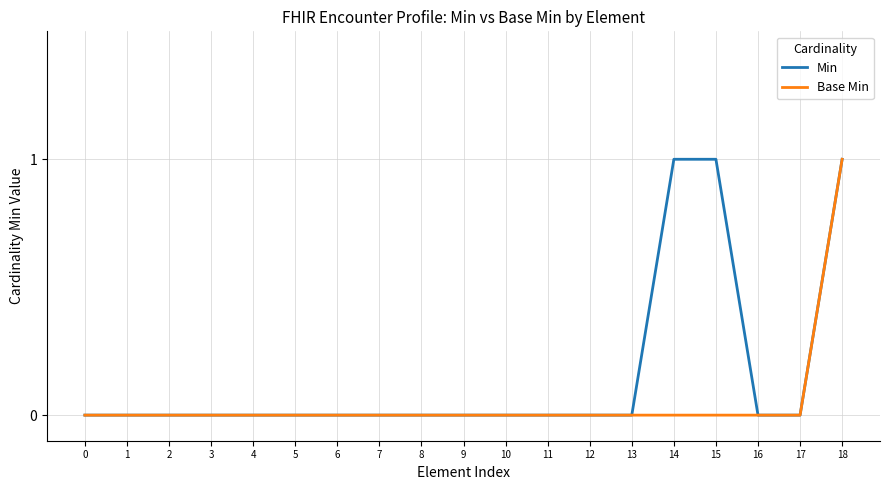

List the series in order of their overall mean, lowest first.

Base Min, Min